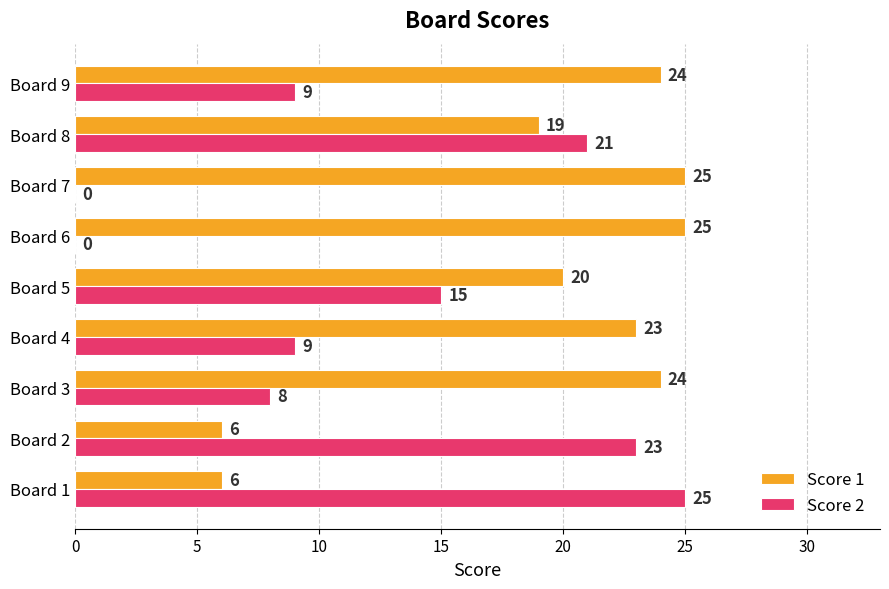

How many values in Score 2 are above zero?

7